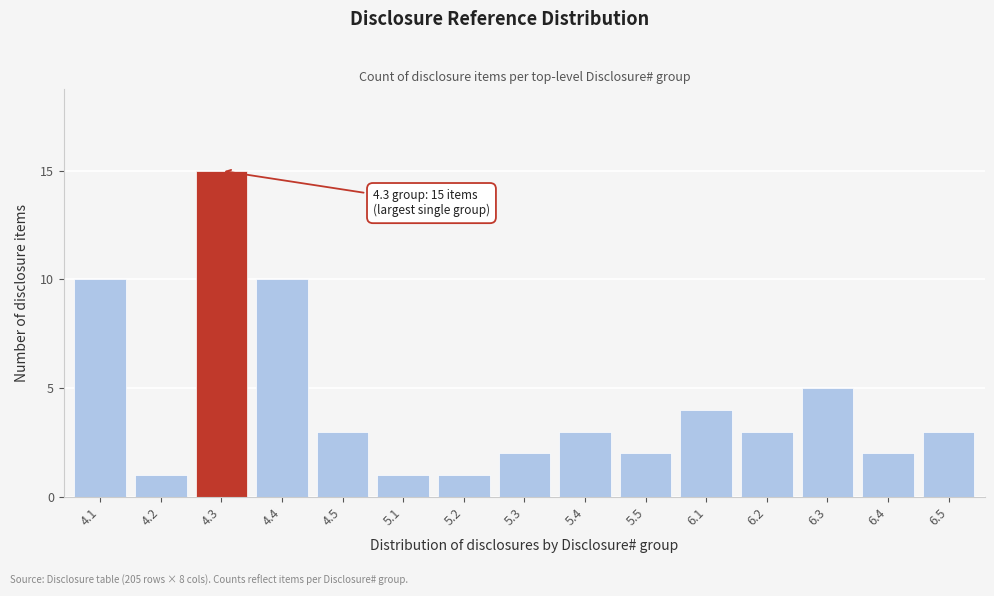

Reading left to right, what are all the values shown in this chart?

4.1=10	4.2=1	4.3=15	4.4=10	4.5=3	5.1=1	5.2=1	5.3=2	5.4=3	5.5=2	6.1=4	6.2=3	6.3=5	6.4=2	6.5=3